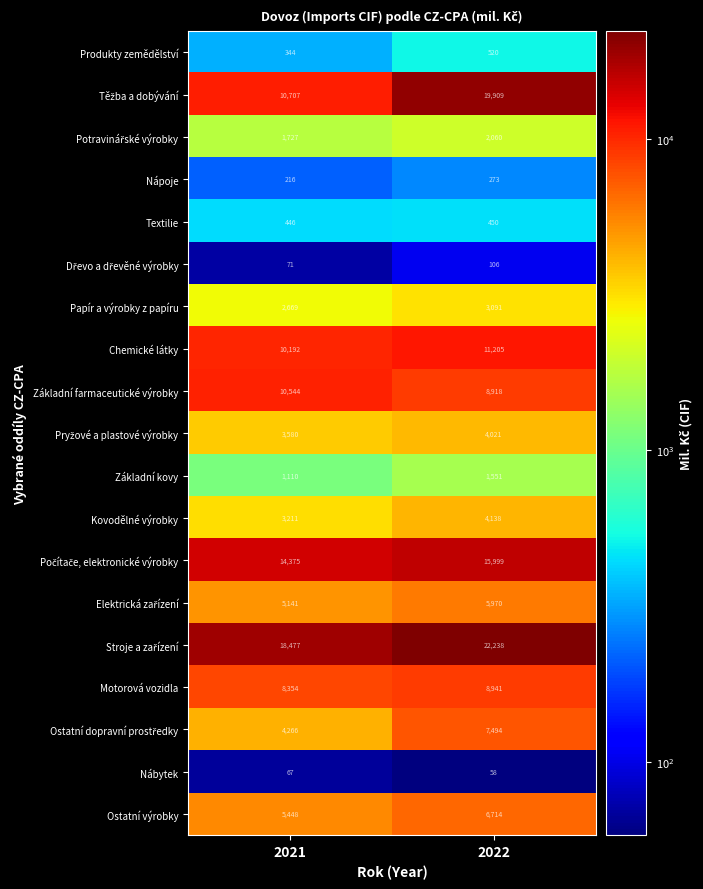

What is the spread (max minus min) of values at 2021?

18410